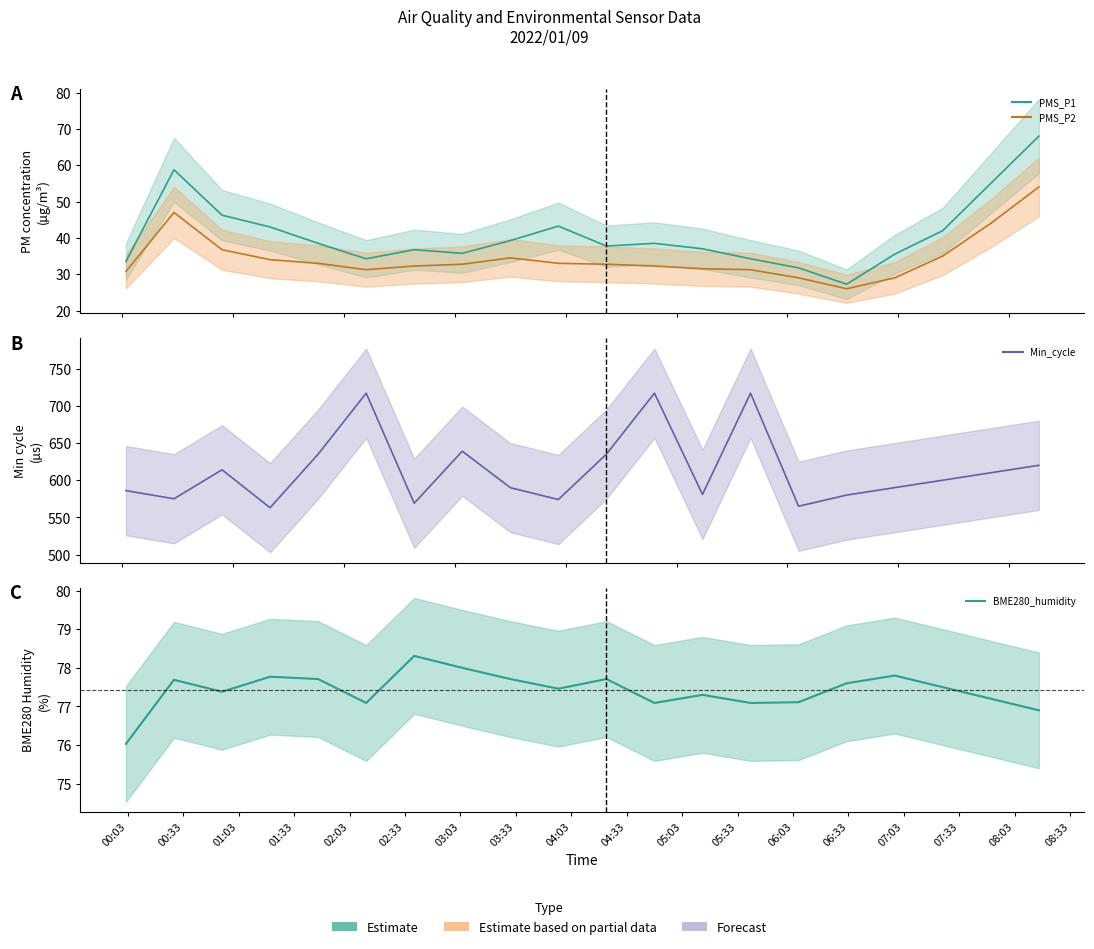

True or false: PMS_P1 and Min_cycle intersect in this chart.

False